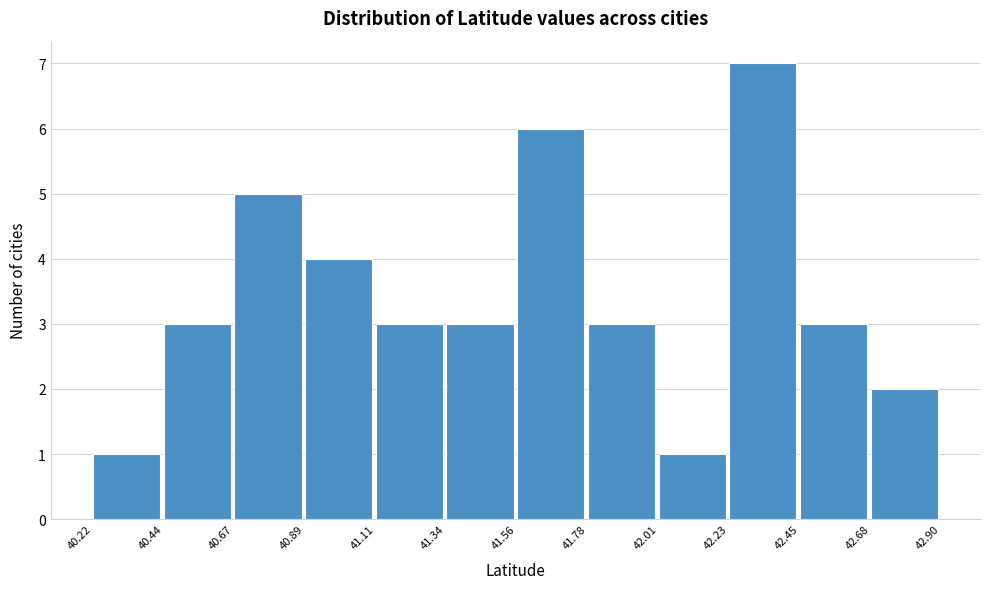

Reading left to right, transcribe this chart: for each bar, give the range it covers on the x-axis and its height. The values are not printed on the chart, so give them approximately, as read against the axis.

40.22 to 40.44: 1
40.44 to 40.67: 3
40.67 to 40.89: 5
40.89 to 41.11: 4
41.11 to 41.34: 3
41.34 to 41.56: 3
41.56 to 41.78: 6
41.78 to 42.01: 3
42.01 to 42.23: 1
42.23 to 42.45: 7
42.45 to 42.68: 3
42.68 to 42.90: 2